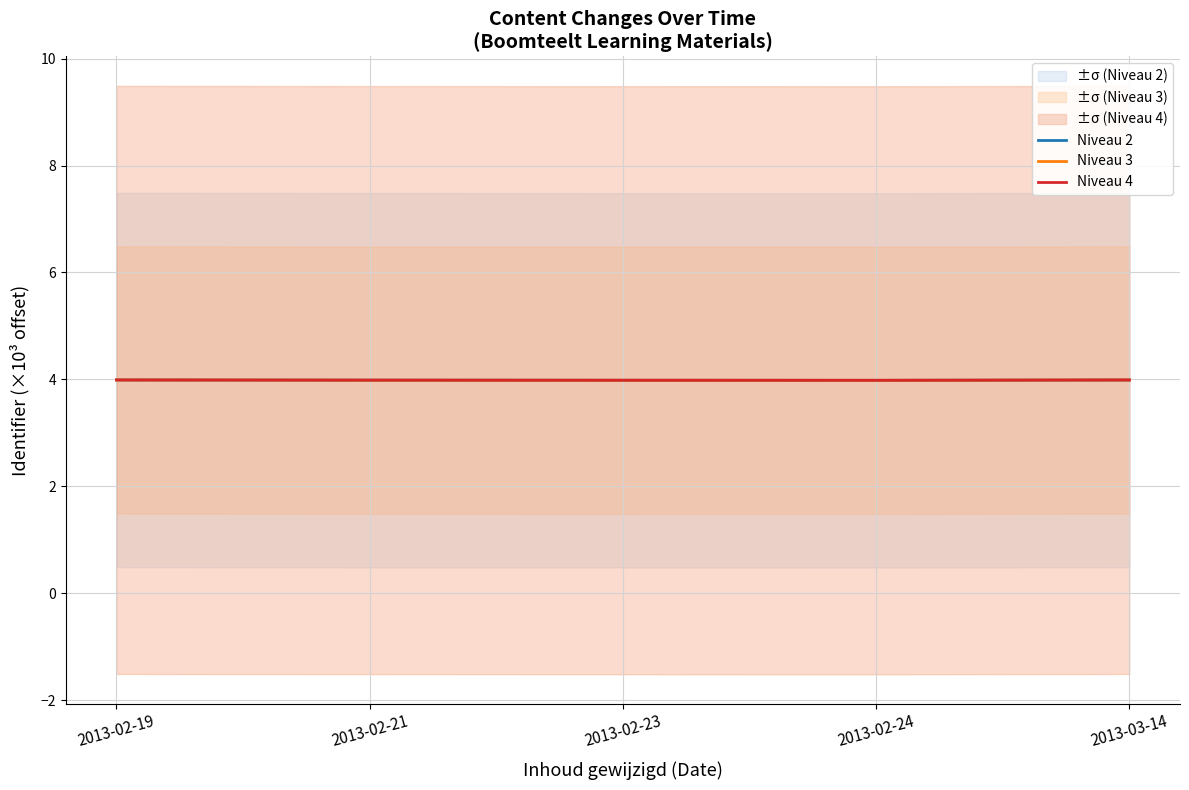

Reading left to right, what are all the values shown in this chart?

Niveau 2: 2013-02-19=4.0	2013-02-21=4.0	2013-02-23=4.0	2013-02-24=4.0	2013-03-14=4.0
Niveau 3: 2013-02-19=4.0	2013-02-21=4.0	2013-02-23=4.0	2013-02-24=4.0	2013-03-14=4.0
Niveau 4: 2013-02-19=4.0	2013-02-21=4.0	2013-02-23=4.0	2013-02-24=4.0	2013-03-14=4.0